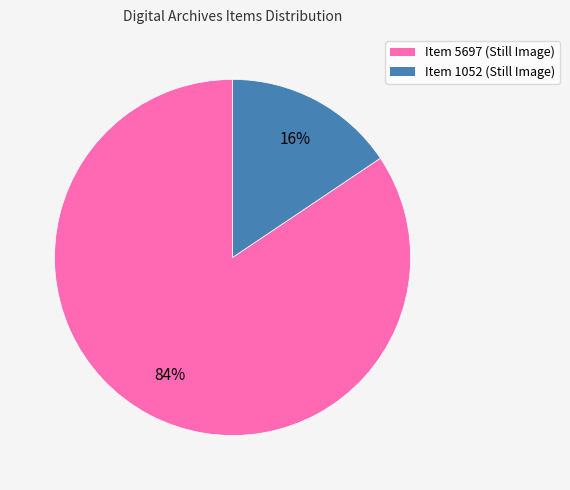

Combined, do Item 1052 and Item 5697 account for over 50%?

Yes